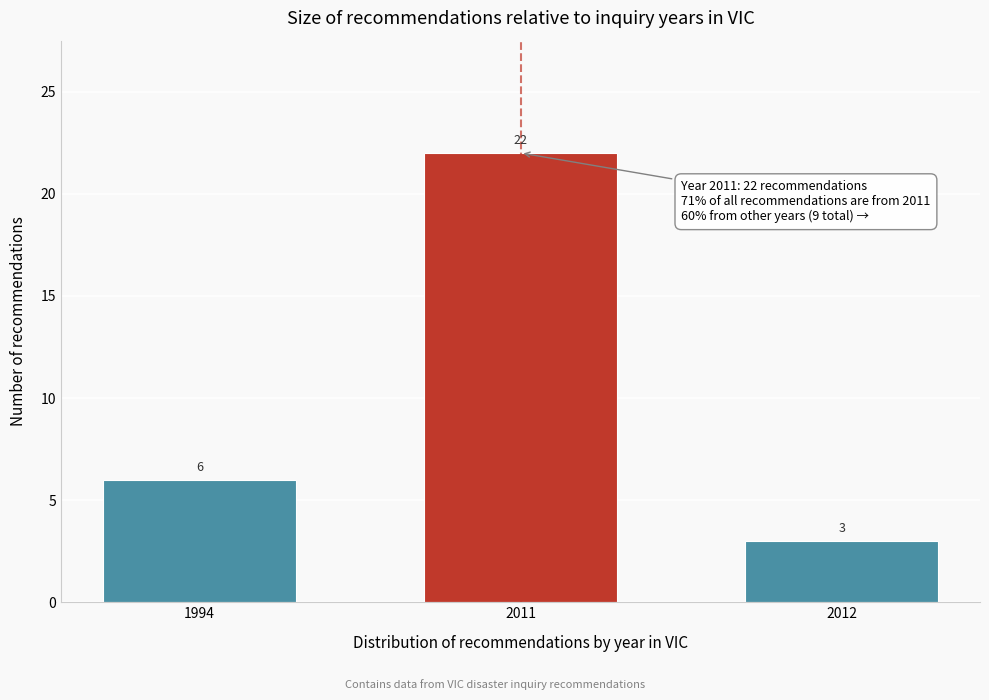

Reading left to right, list all the values displayed in this chart.

1994=6	2011=22	2012=3